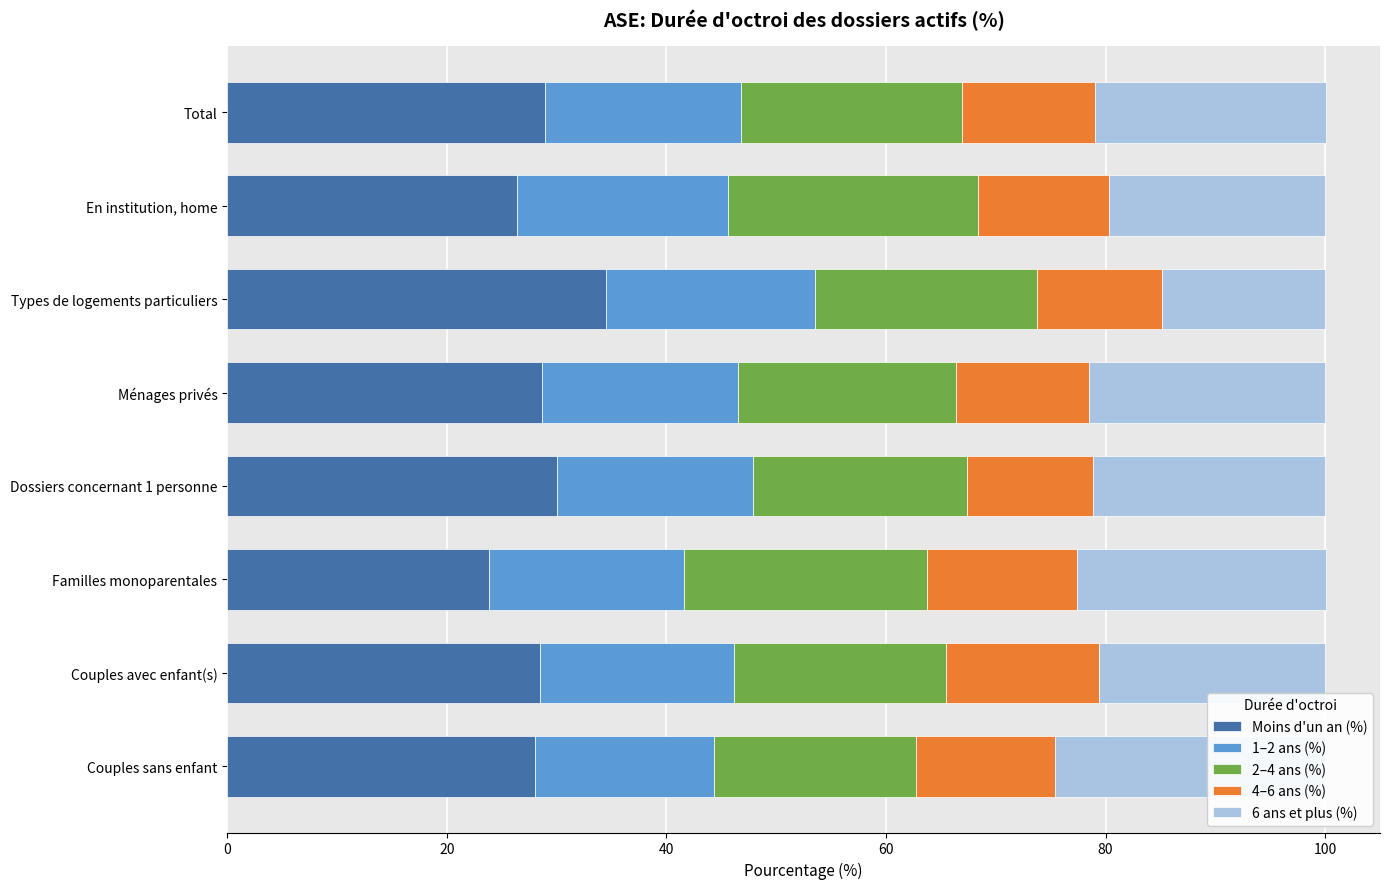

Which has a higher value, Types de logements particuliers or Dossiers concernant 1 personne?

Types de logements particuliers